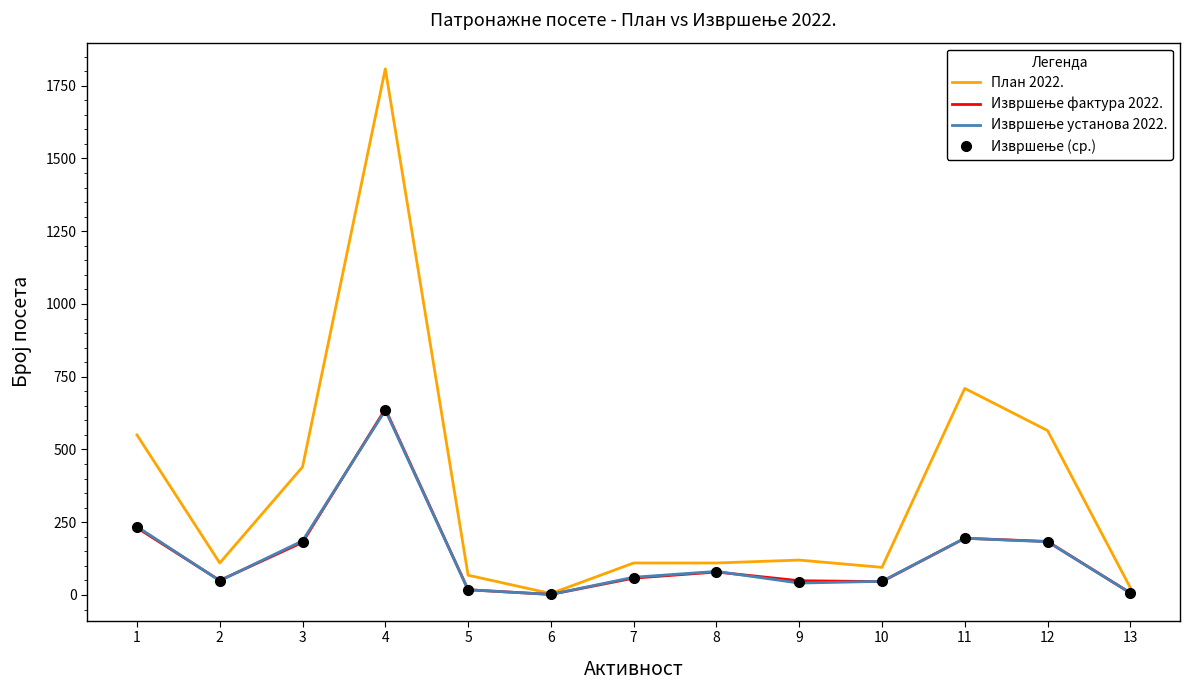

What is the difference between the highest and lowest values at 1?

319.0